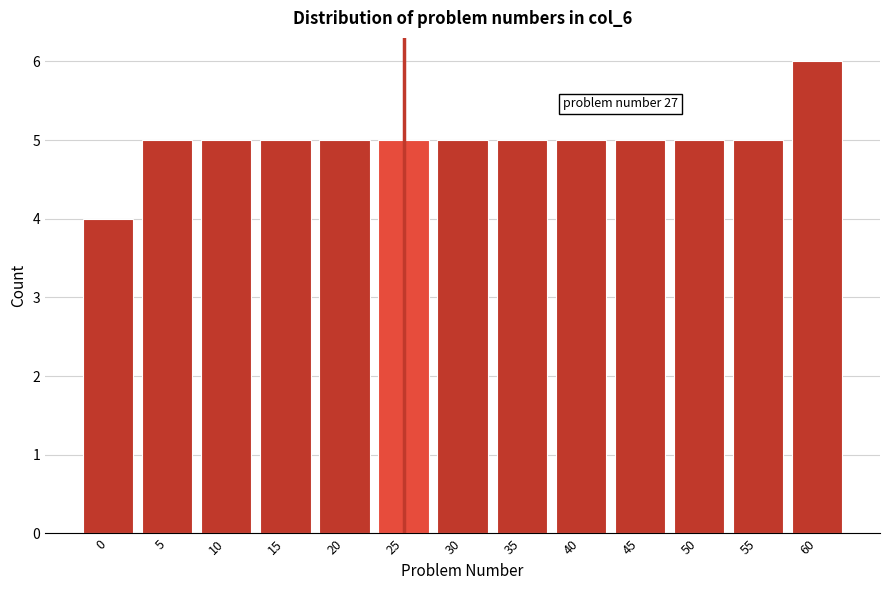

Reading left to right, extract all data points from this chart.

0=4	5=5	10=5	15=5	20=5	25=5	30=5	35=5	40=5	45=5	50=5	55=5	60=6